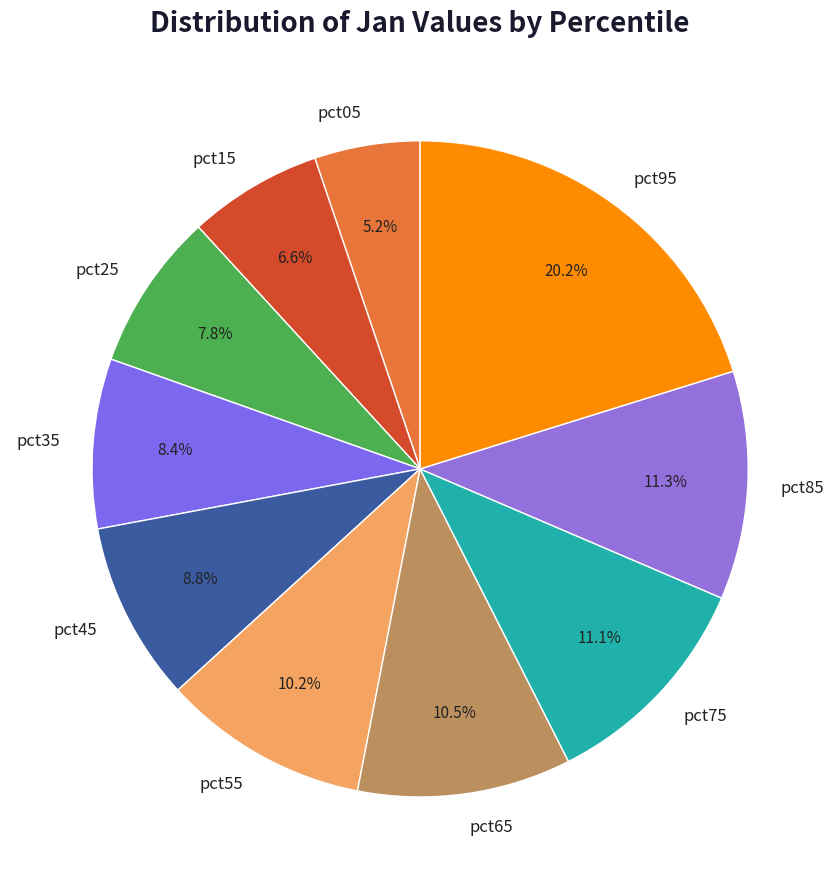

How many slices are in this pie chart?

10